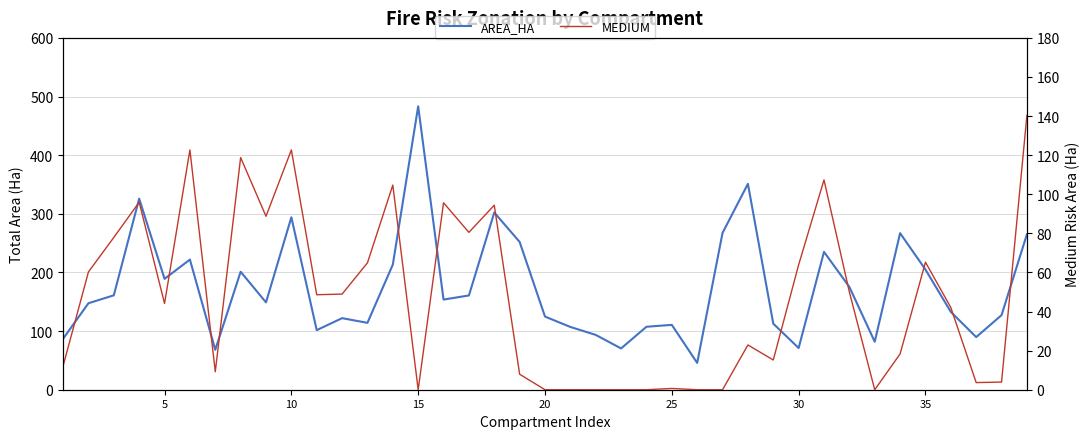

Reading left to right, extract all data points from this chart.

AREA_HA: 86.9	147.5	161.0	325.8	189.1	221.9	68.0	201.2	149.0	294.1	101.6	122.0	114.0	213.3	483.3	153.8	160.8	302.2	252.0	124.8	107.0	93.5	70.4	107.4	110.6	45.7	267.4	351.1	112.7	71.1	235.1	175.3	81.8	267.0	204.9	132.7	89.8	127.2	265.0
MEDIUM: 12.1	60.3	77.9	95.9	44.1	122.7	9.2	118.8	88.7	122.7	48.6	48.9	64.9	104.7	0.0	95.7	80.5	94.4	7.9	0.0	0.0	0.0	0.0	0.0	0.7	0.0	0.0	22.9	15.2	63.9	107.3	50.0	0.0	18.3	65.3	42.1	3.6	3.9	140.4